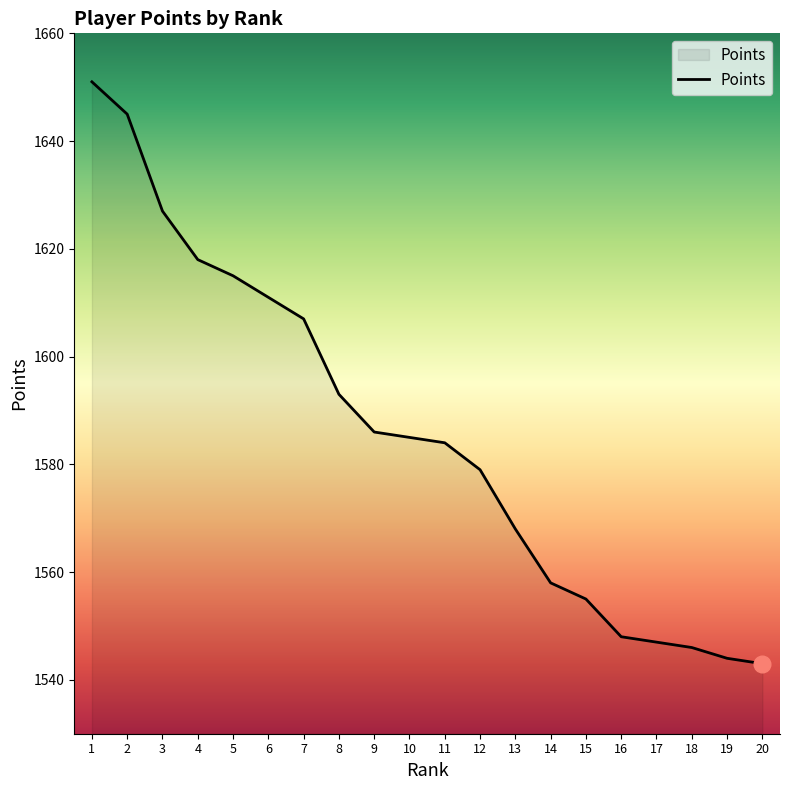

The value at 12 is 2721. True or false?

False